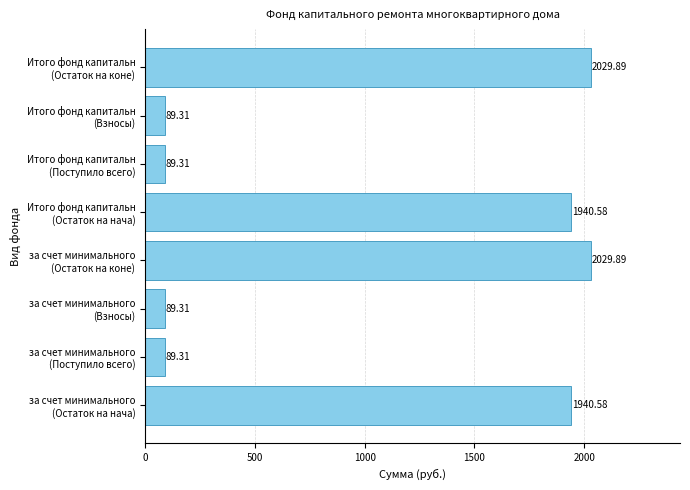

What is the average value?

1037.3